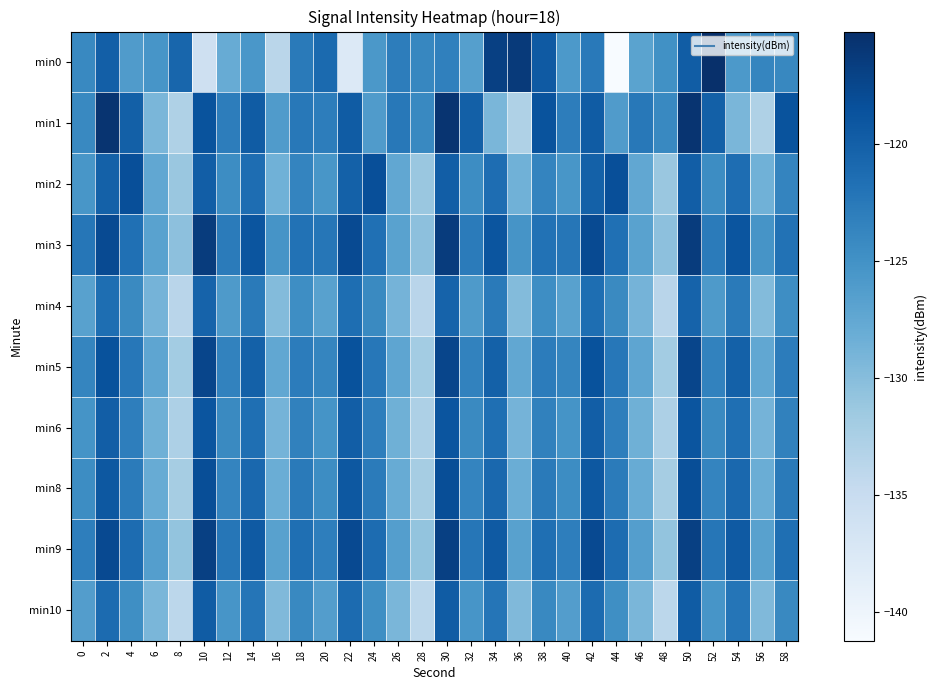

At which category does the chart reach its peak across all series?

52